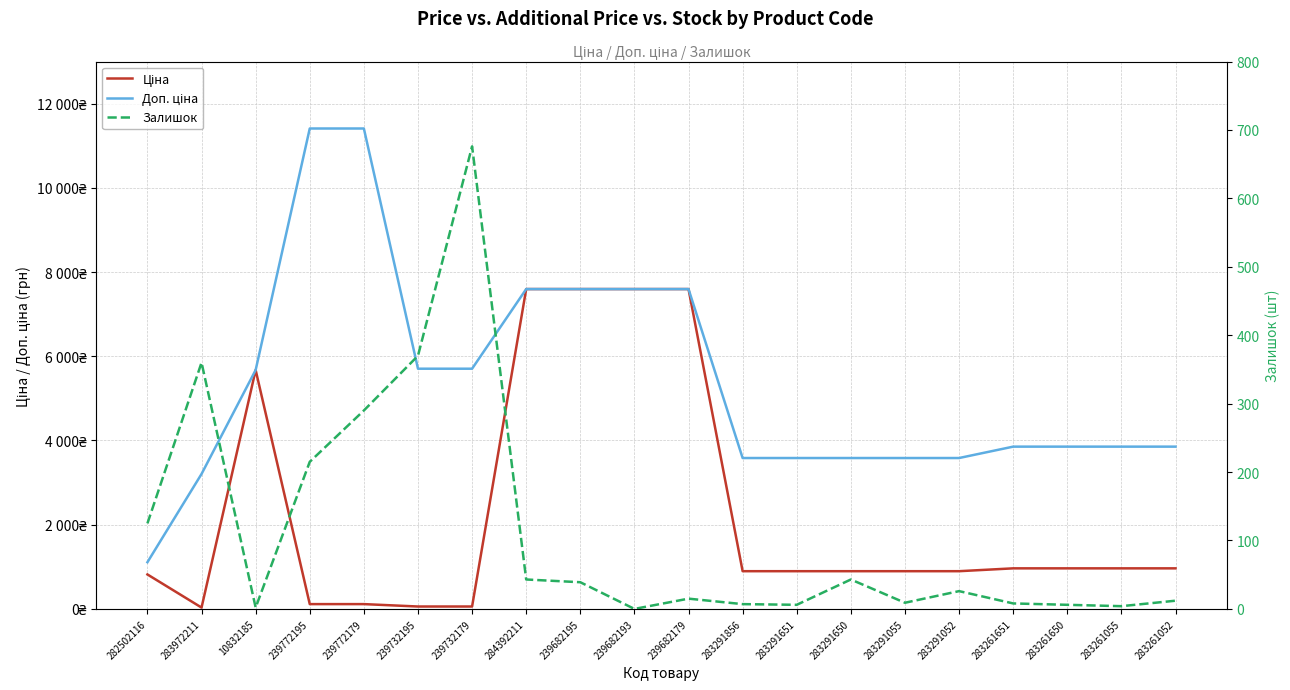

True or false: Доп. ціна and Ціна cross at least once.

False